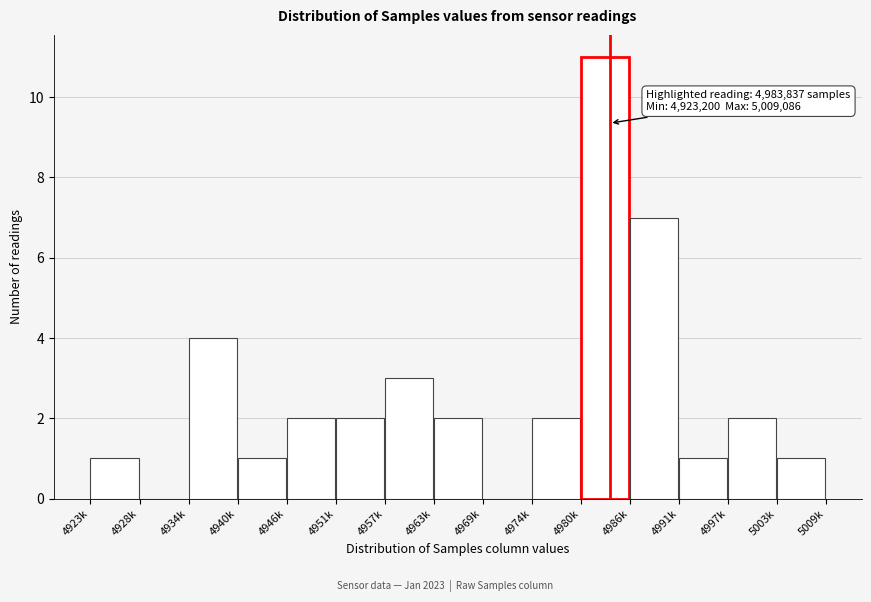

Reading left to right, transcribe all the data shown in this chart.

4923k=1	4928k=0	4934k=4	4940k=1	4946k=2	4951k=2	4957k=3	4963k=2	4969k=0	4974k=2	4980k=11	4986k=7	4991k=1	4997k=2	5003k=1